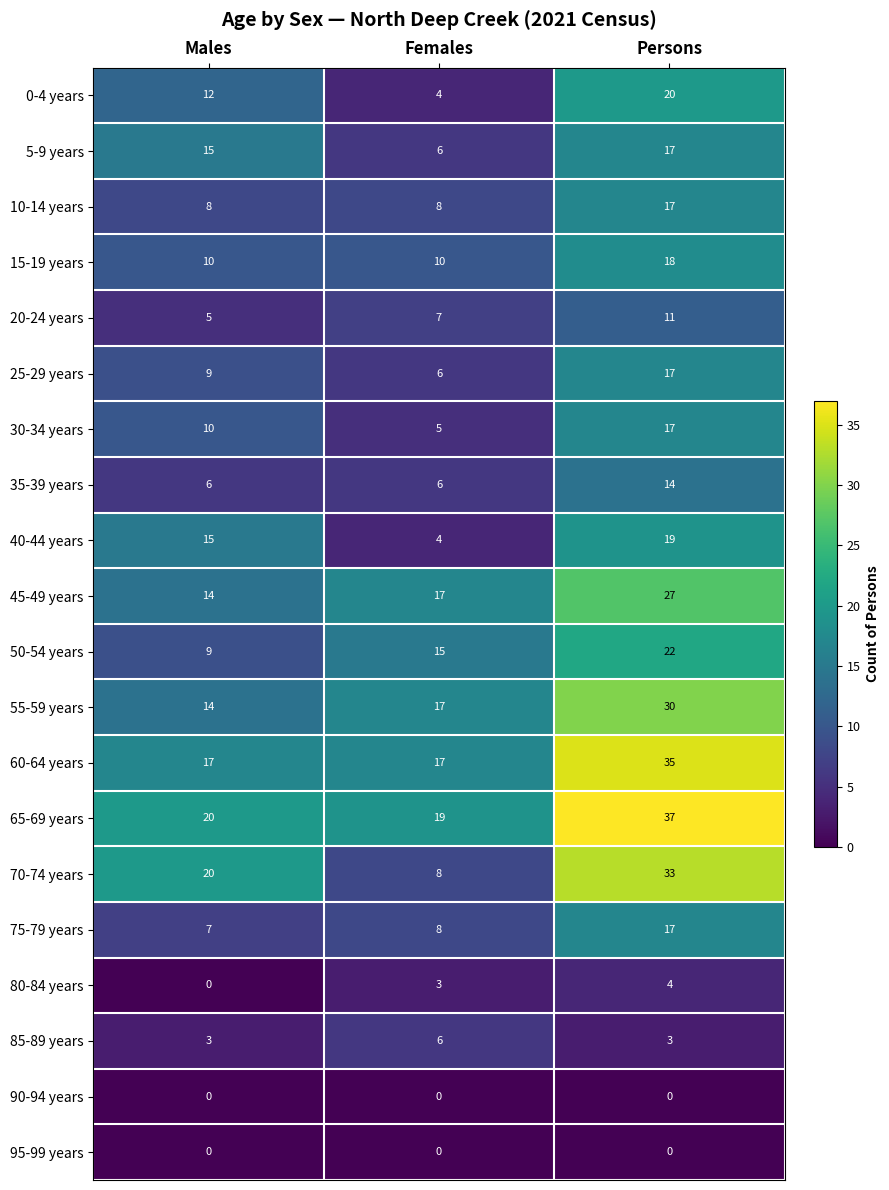

At which category is the sum across all series the highest?

Persons